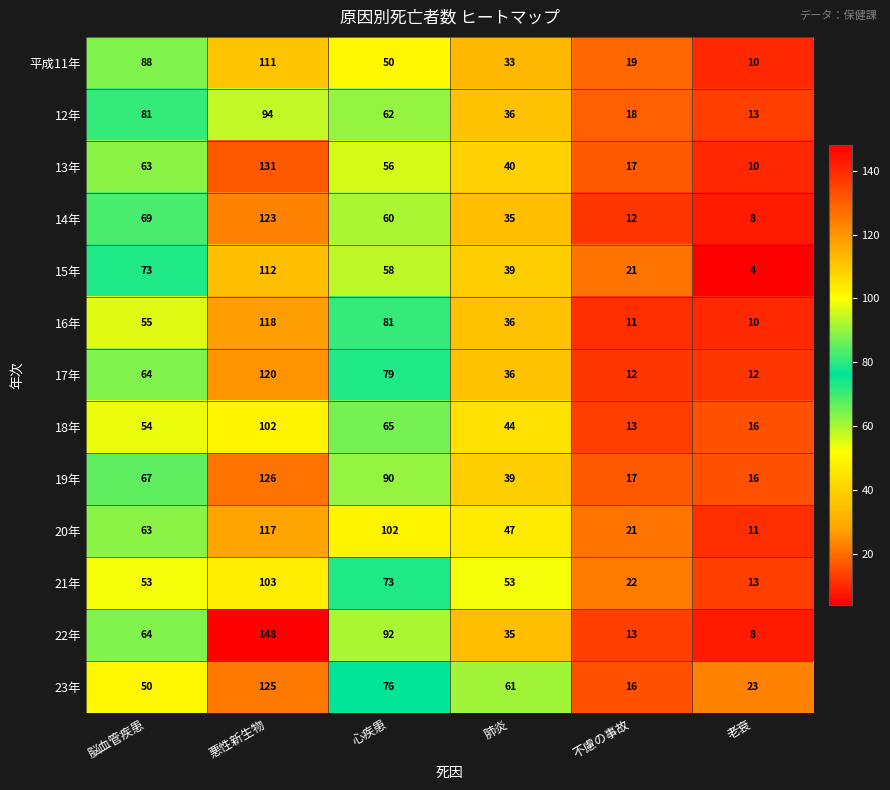

What is the spread (max minus min) of values at 心疾患?

52